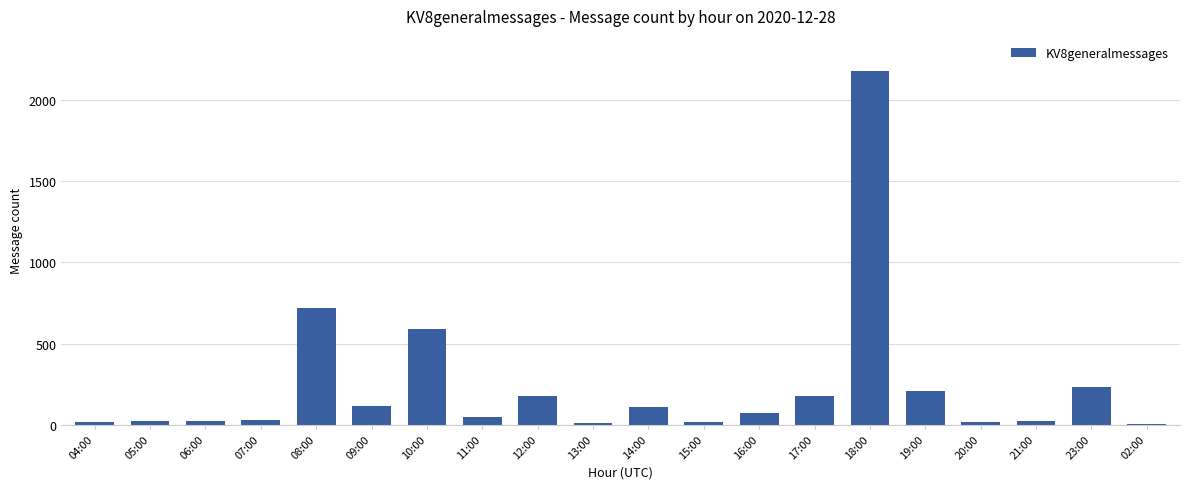

Is it true that the value at 20:00 is 18?

True